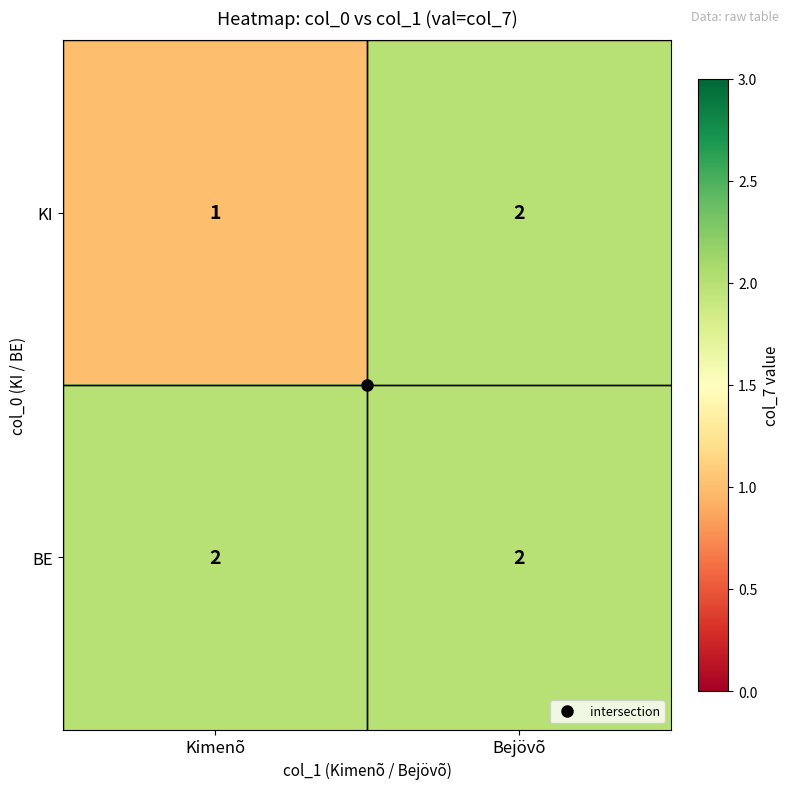

Which series has the largest range (max minus min)?

KI